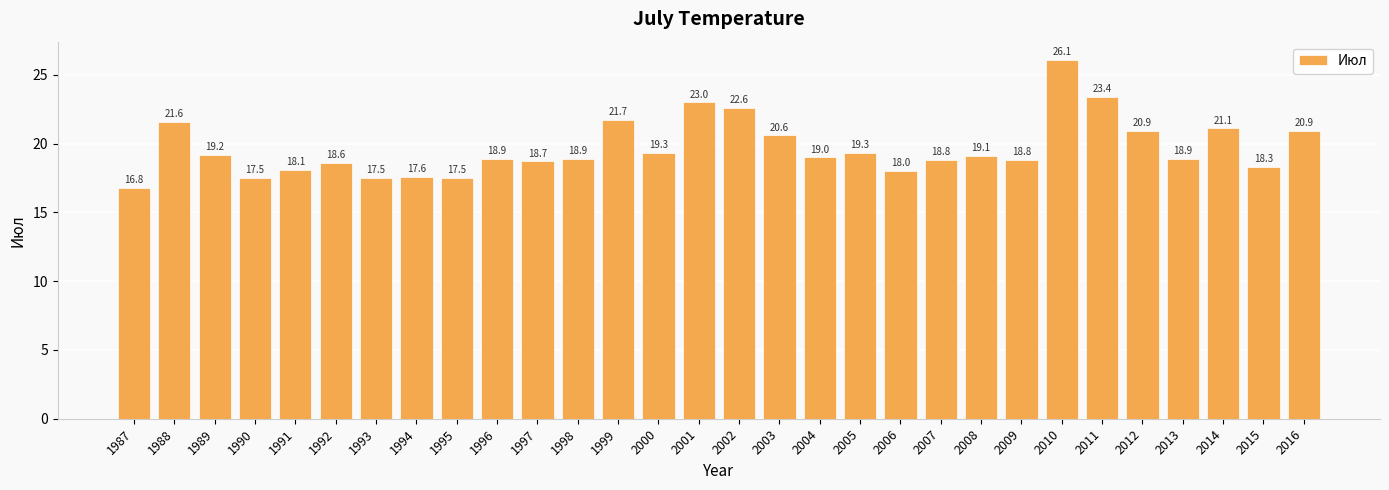

Where does the data first go above 19?

1988